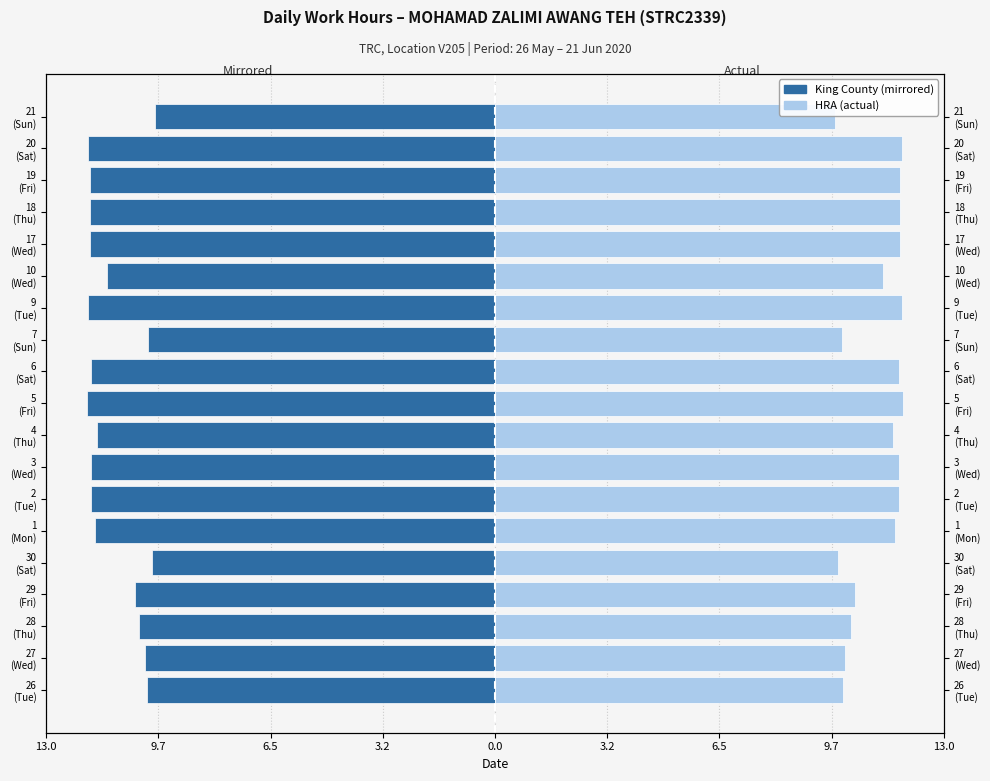

List the series in order of their overall mean, lowest first.

King County (mirrored), HRA (actual)